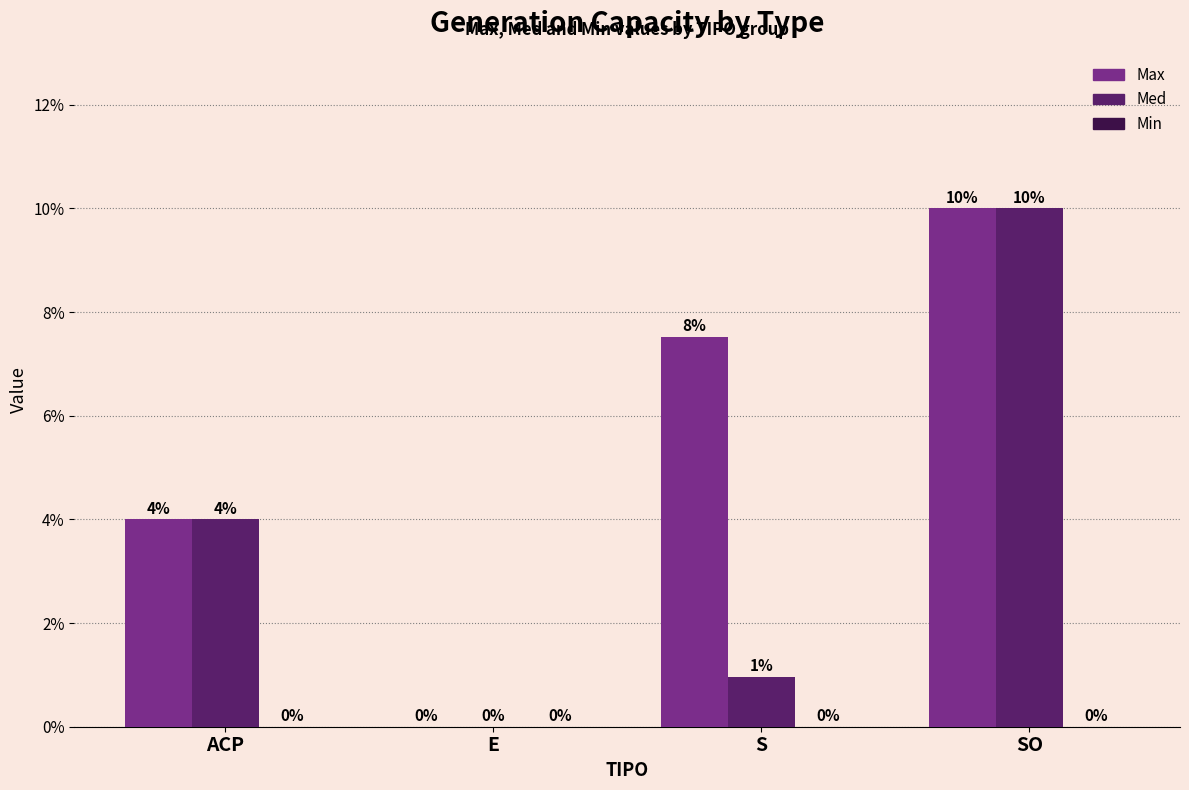

Which series changed the most between E and S?

Max